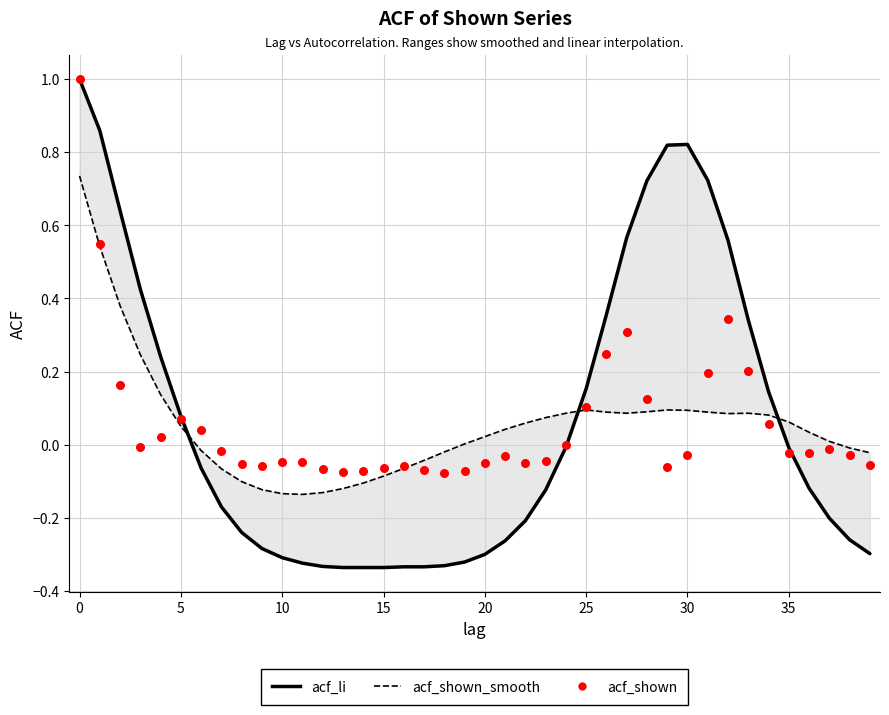

Is the value of acf_li at 27 greater than the value of acf_shown at 12?

Yes